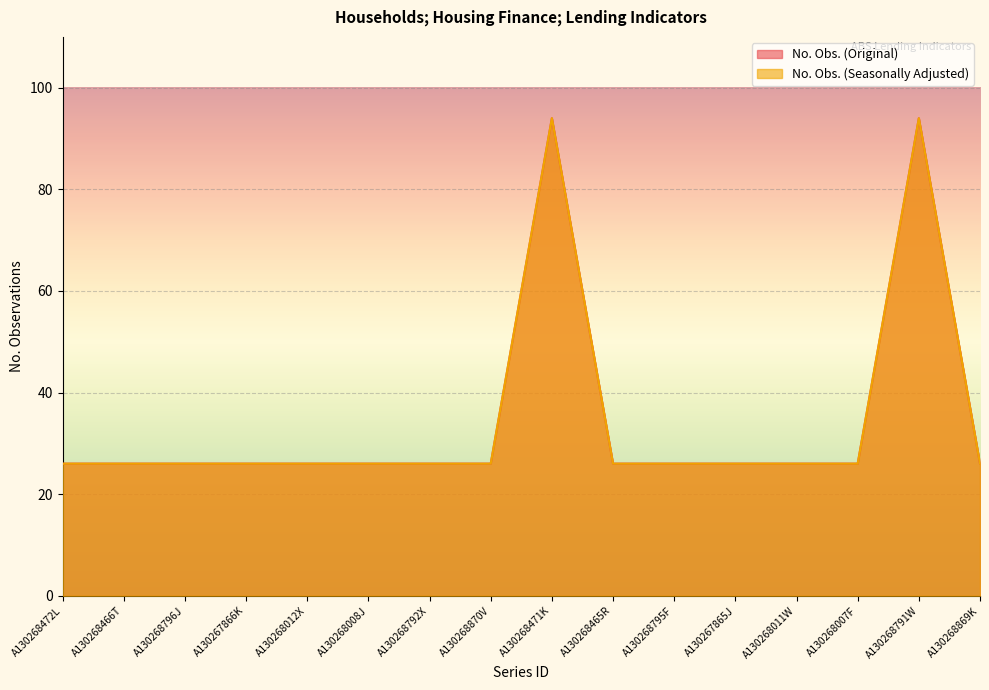

Where is No. Obs. (Original) nearest to the value 60?

A130268472L